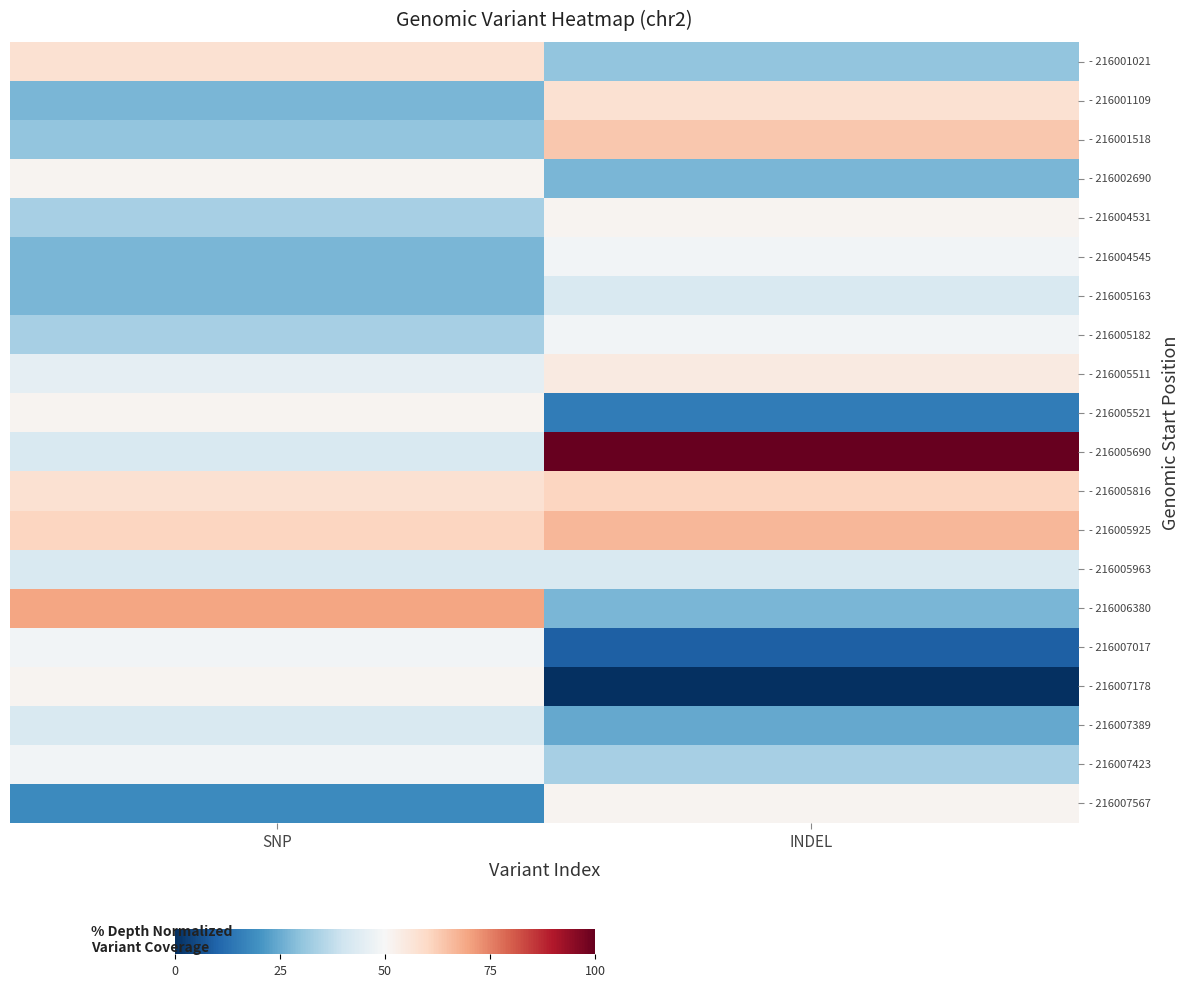

At which category is the sum across all series the highest?

SNP